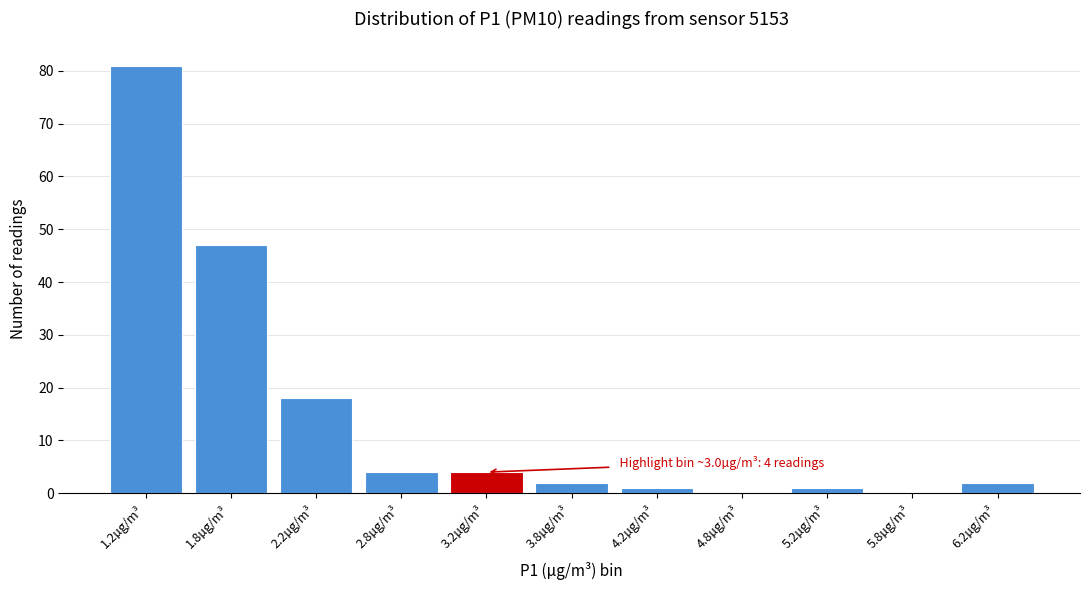

Reading left to right, extract all data points from this chart.

1.2µg/m³=81	1.8µg/m³=47	2.2µg/m³=18	2.8µg/m³=4	3.2µg/m³=4	3.8µg/m³=2	4.2µg/m³=1	4.8µg/m³=0	5.2µg/m³=1	5.8µg/m³=0	6.2µg/m³=2